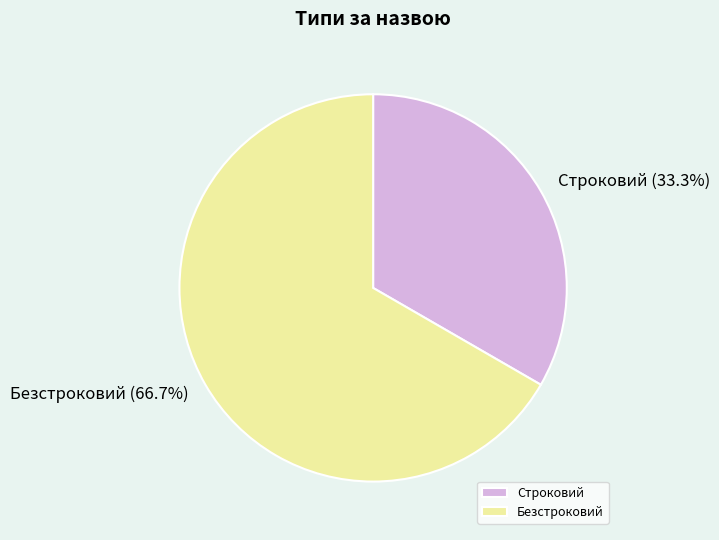

Does any single category account for the majority?

Yes